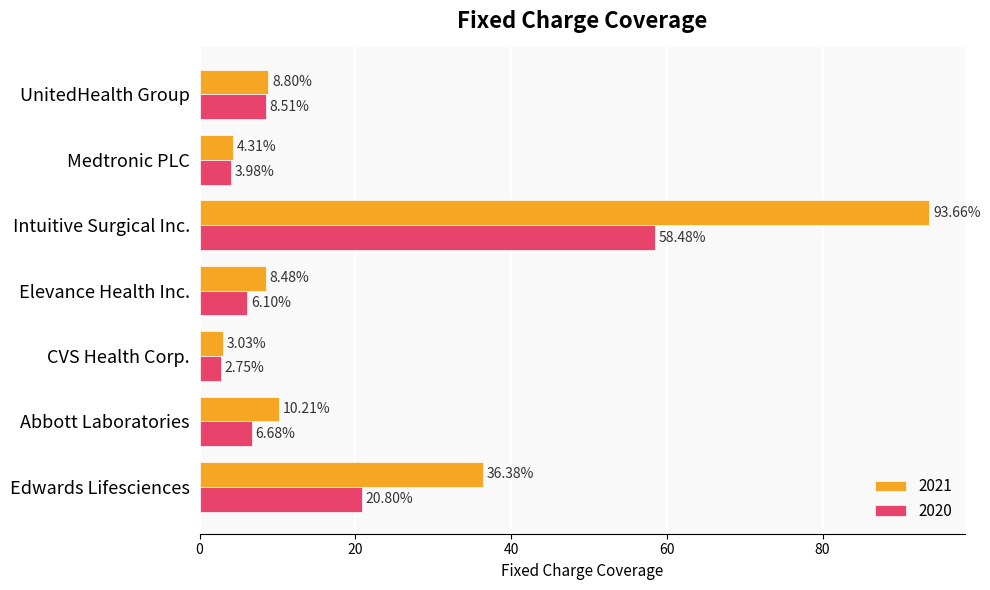

What are all the series names shown in the legend?

2021, 2020